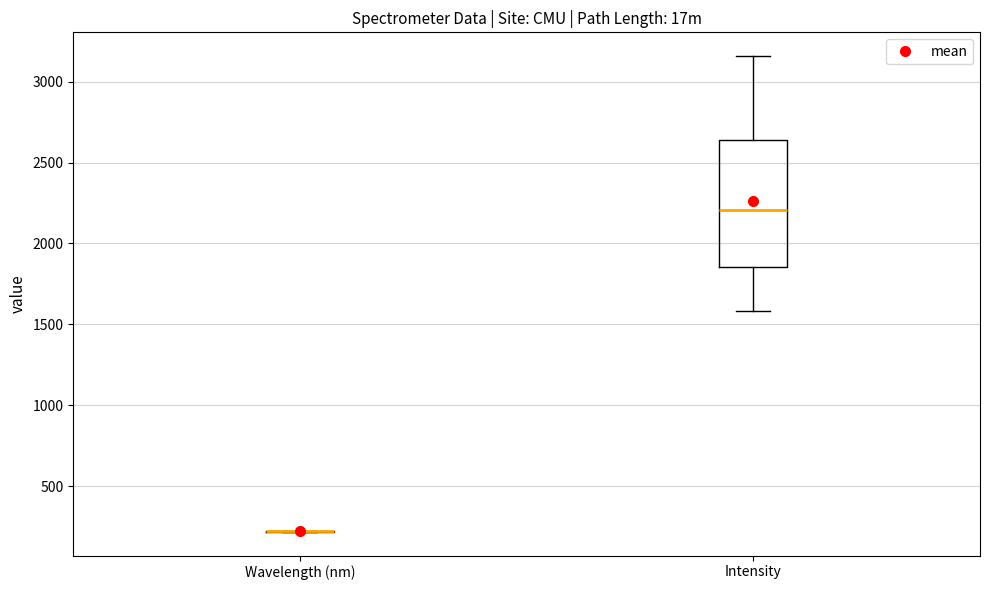

Reading left to right, transcribe this box plot: for each box, give where its median line is, the range the box spans, and where its two whiskers end, as read against the y-axis. The values are not printed on the chart, so give them approximately, as read against the axis.

Wavelength (nm): box collapsed to a line at 200, whiskers 200 to 200
Intensity: median 2200, box 1850 to 2650, whiskers 1600 to 3150